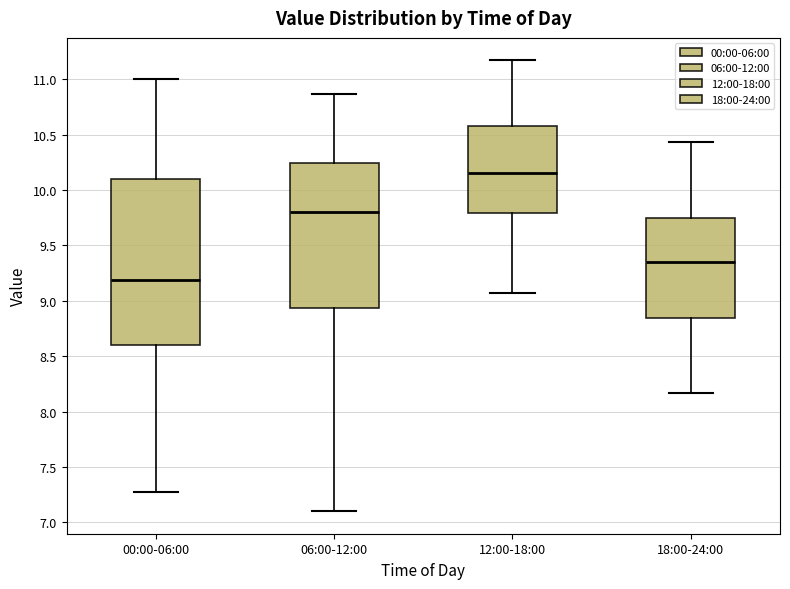

Where does the lower whisker of the box for 00:00-06:00 end on the y-axis? The values are not printed on the chart, so give them approximately, as read against the axis.

7.25